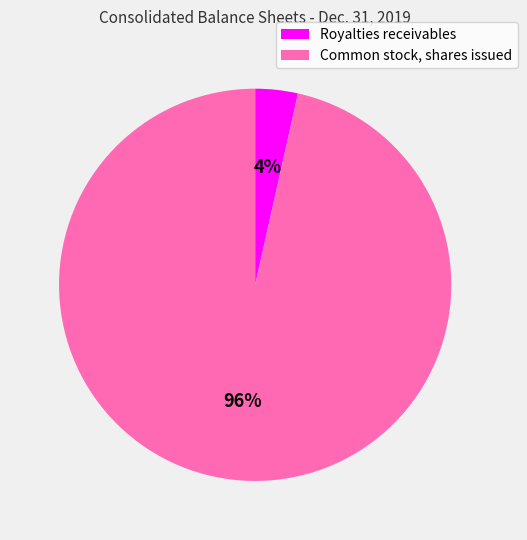

Does any single category account for the majority?

Yes